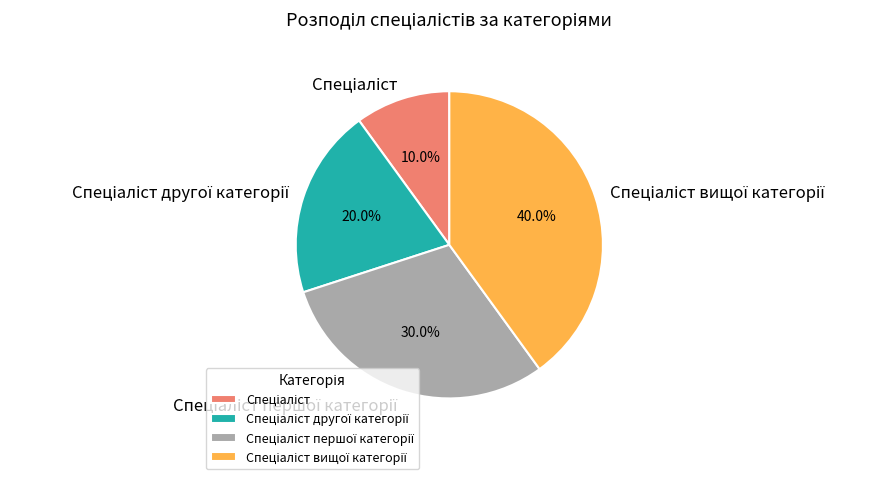

Is there a majority slice in this chart?

No